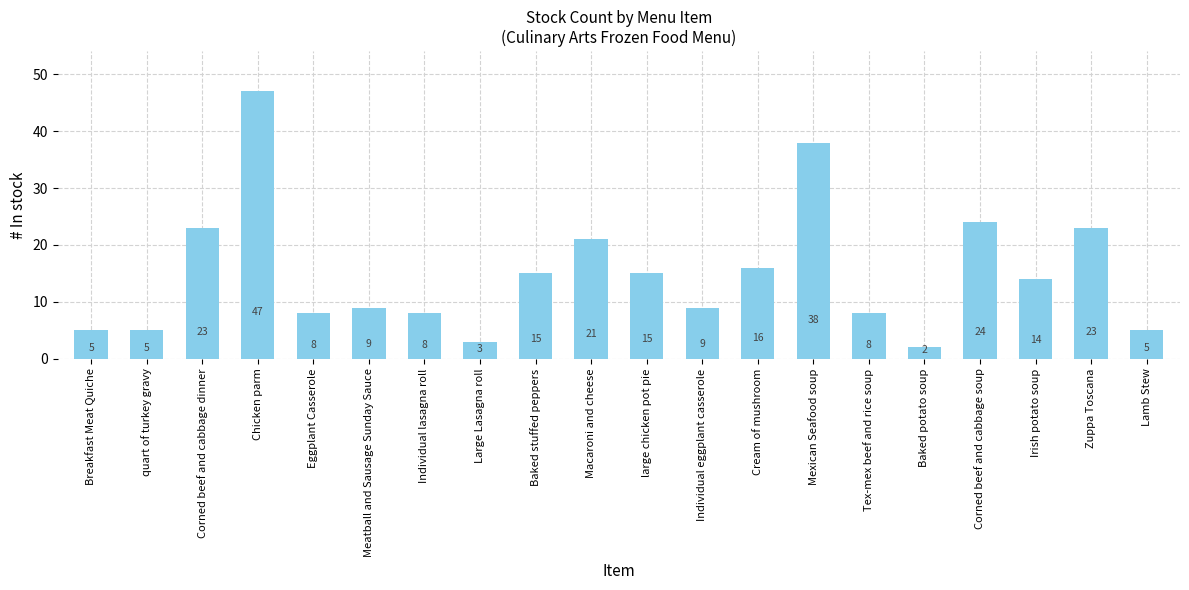

What is the difference between the second highest and second lowest values?

35